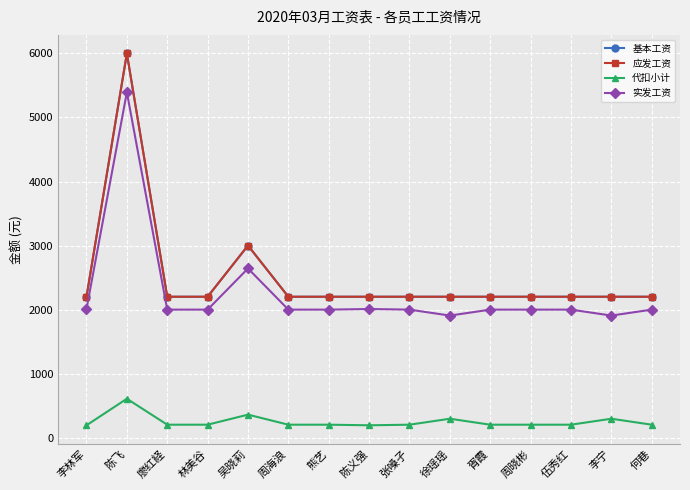

Is this an area chart (filled region under the line)?

No